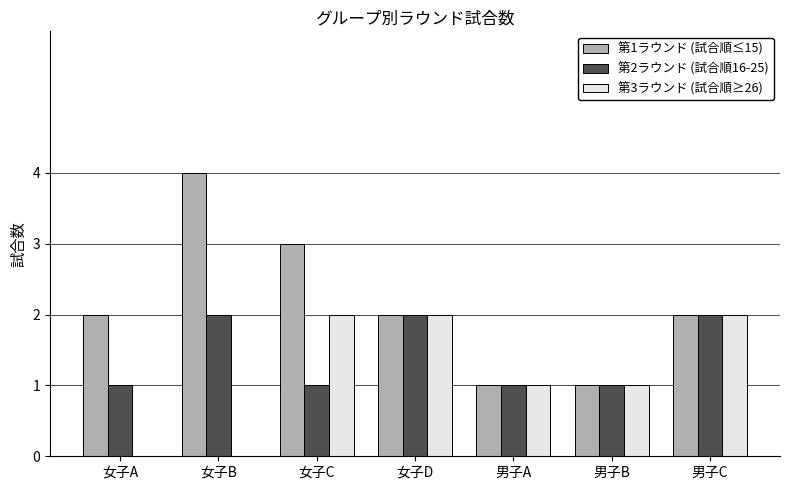

Which series changed the most between 女子A and 女子D?

第3ラウンド (試合順≥26)